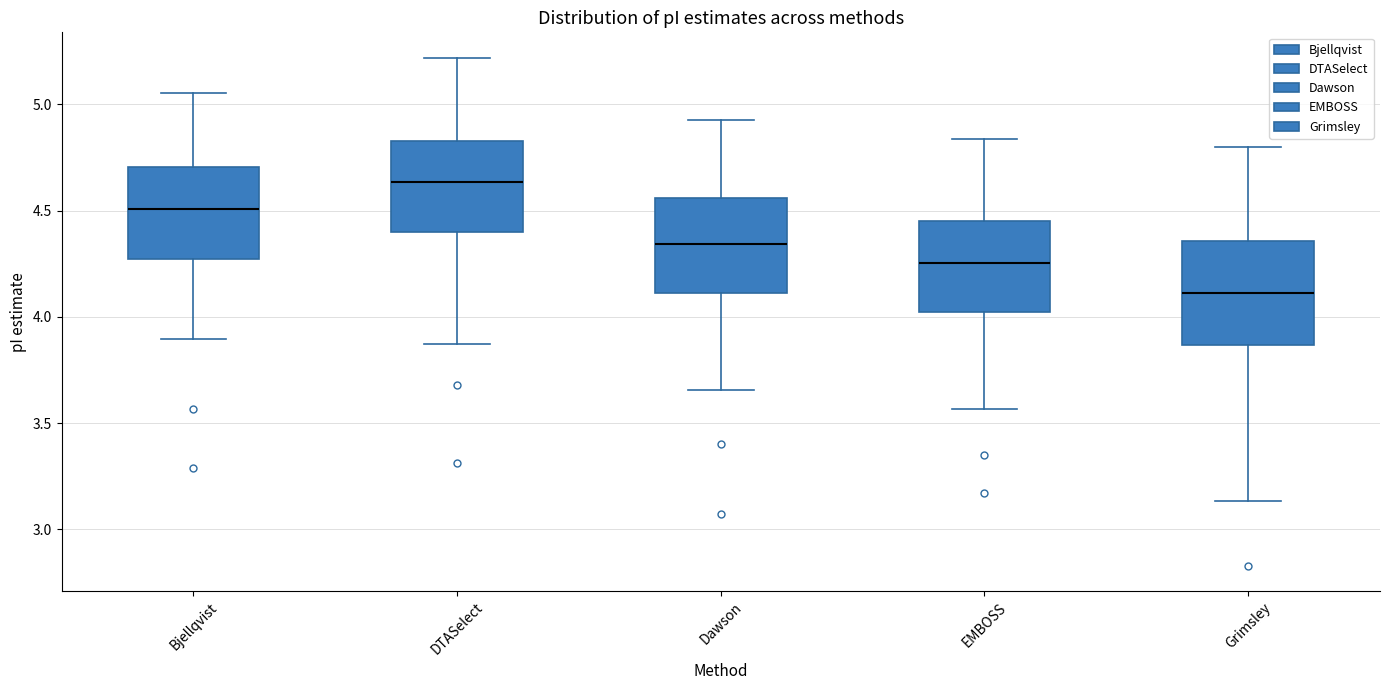

Reading left to right, read every box against the y-axis: the position of its median line, the range the box covers, and the ends of its whiskers. The values are not printed on the chart, so give them approximately, as read against the axis.

Bjellqvist: median 4.50, box 4.25 to 4.70, whiskers 3.90 to 5.05
DTASelect: median 4.65, box 4.40 to 4.85, whiskers 3.85 to 5.20
Dawson: median 4.35, box 4.10 to 4.55, whiskers 3.65 to 4.95
EMBOSS: median 4.25, box 4.00 to 4.45, whiskers 3.55 to 4.85
Grimsley: median 4.10, box 3.85 to 4.35, whiskers 3.15 to 4.80